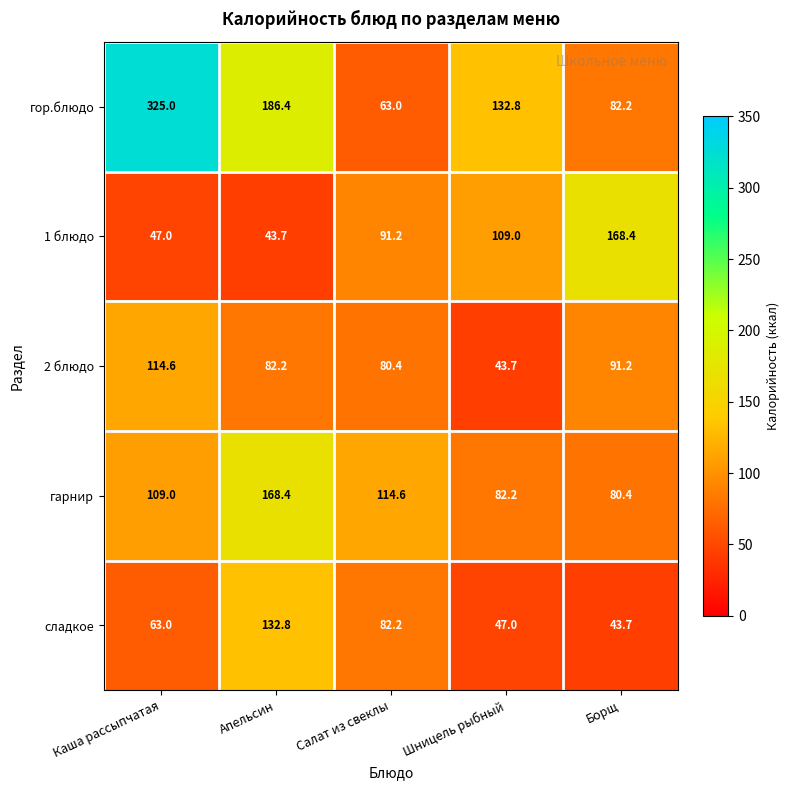

What is the spread (max minus min) of values at Салат из свеклы?

51.6